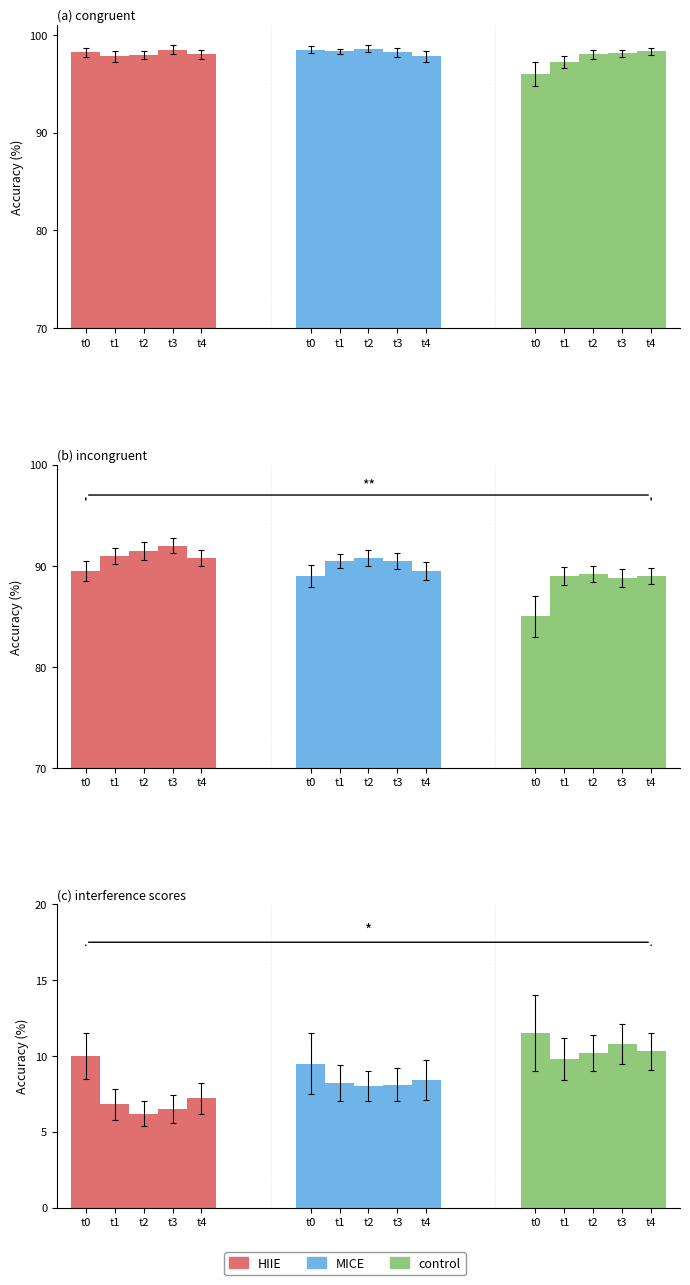

What is the sum of all MICE values?

42.2